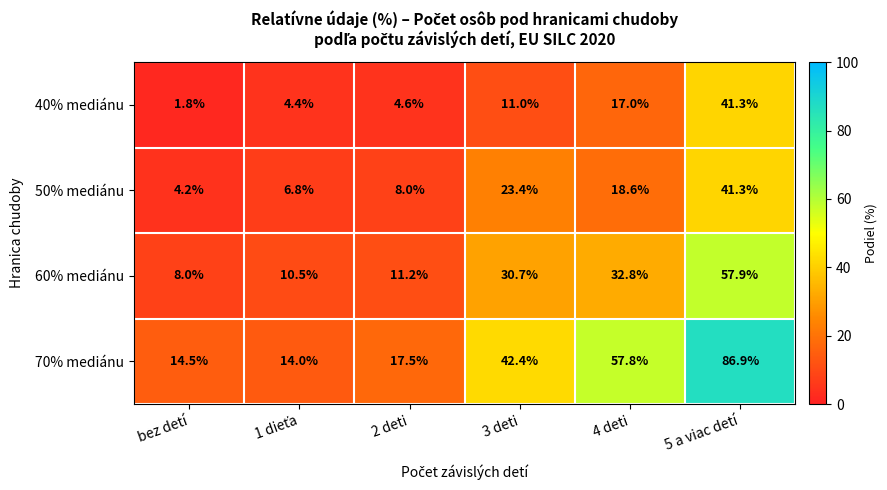

What is the sum of all 60% mediánu values?

151.1